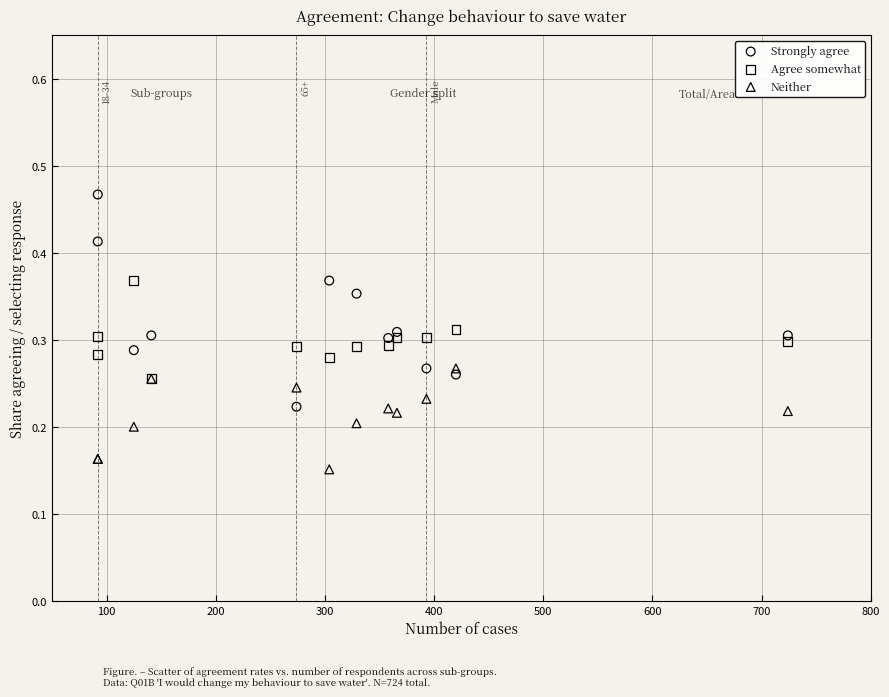

What are all the series names shown in the legend?

Strongly agree, Agree somewhat, Neither